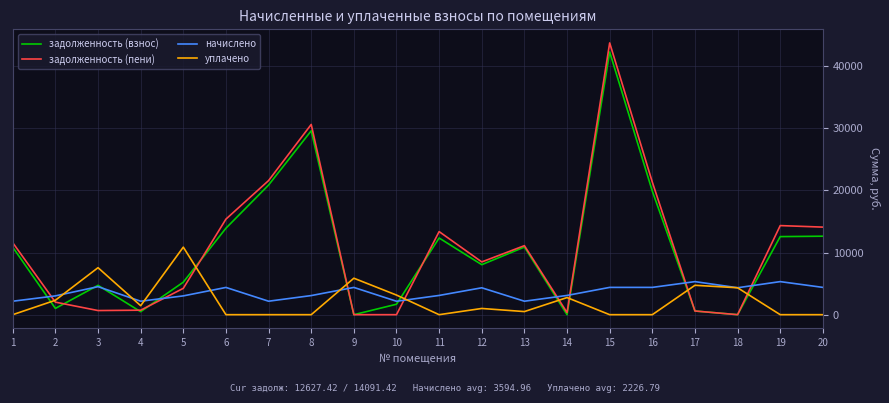

What are all the series names shown in the legend?

задолженность (взнос), задолженность (пени), начислено, уплачено